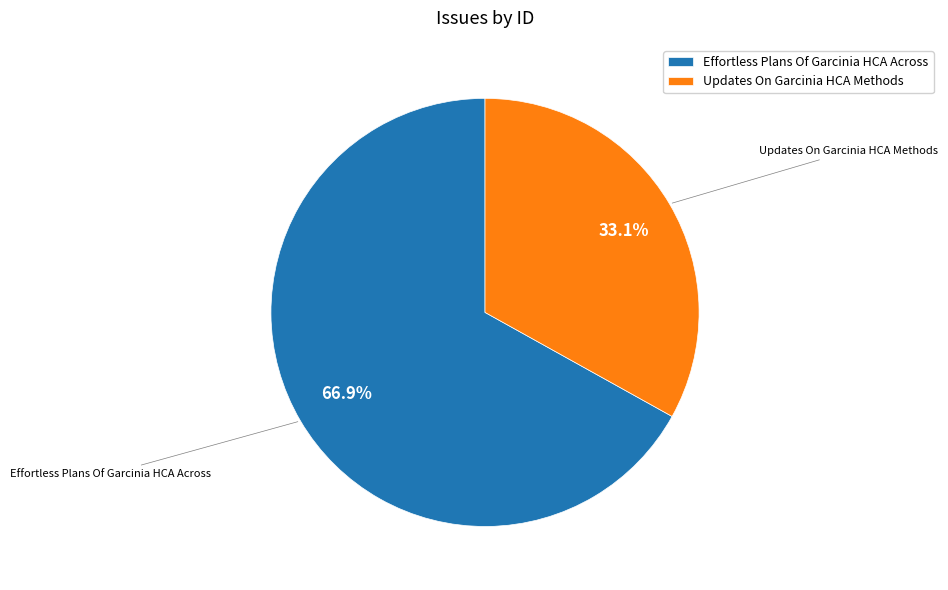

Combined, do Effortless Plans Of Garcinia HCA Across and Updates On Garcinia HCA Methods account for over 50%?

Yes